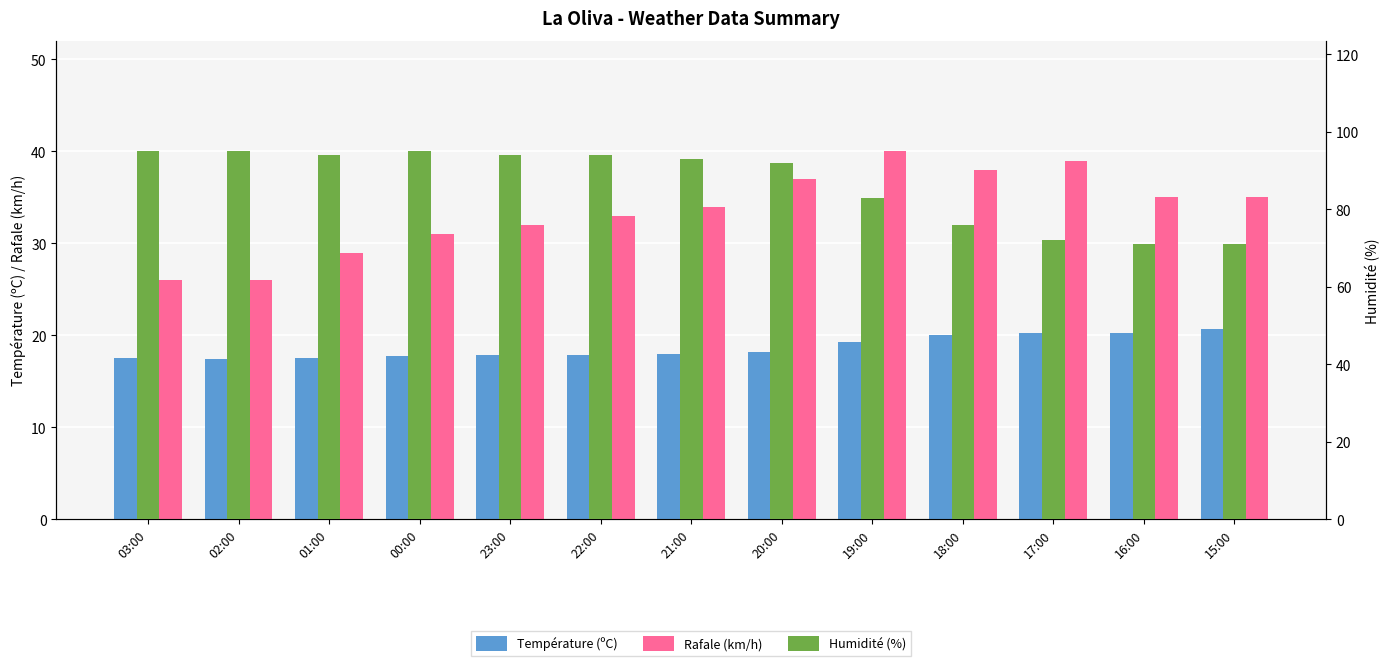

What is the total value across all series at 21:00?

145.0